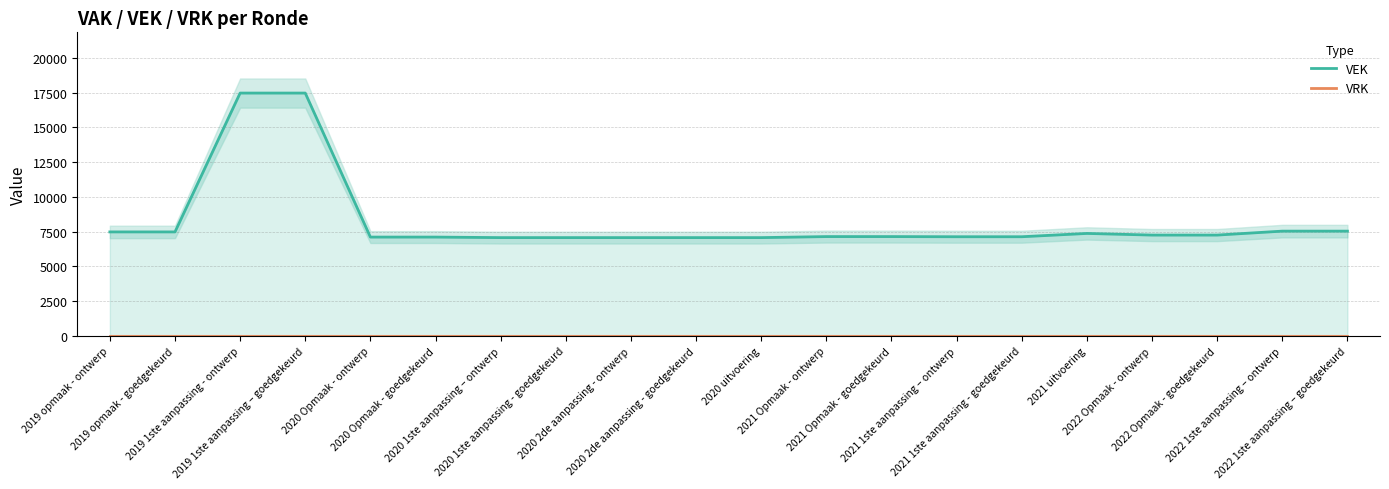

True or false: VEK has a value of 2627 at 2020 2de aanpassing - goedgekeurd.

False